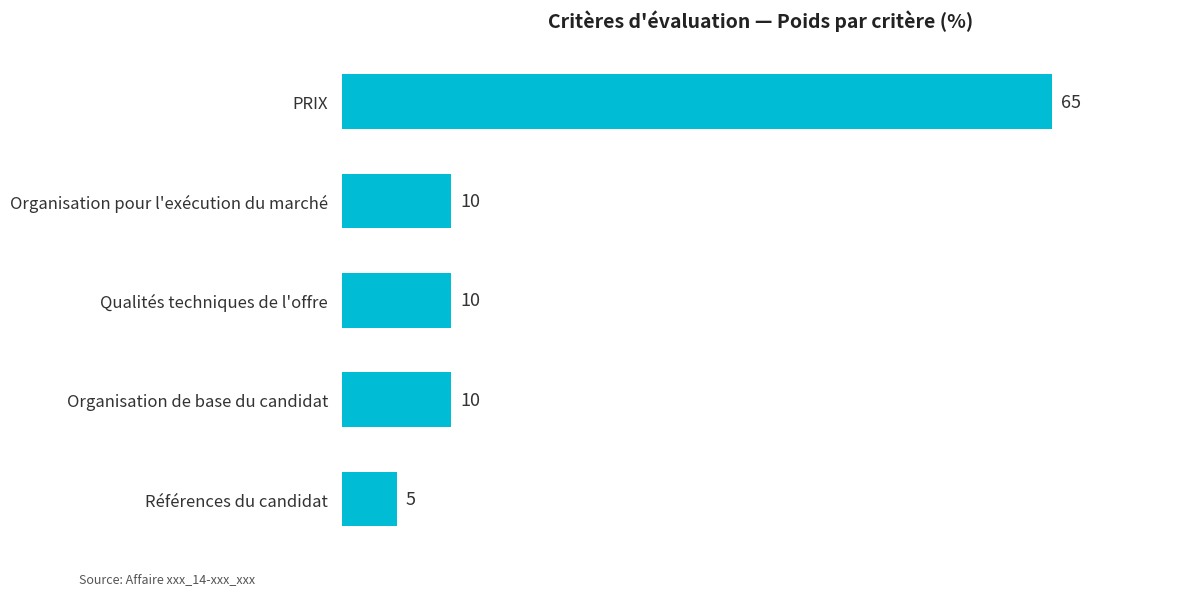

How many distinct data groups are displayed?

1